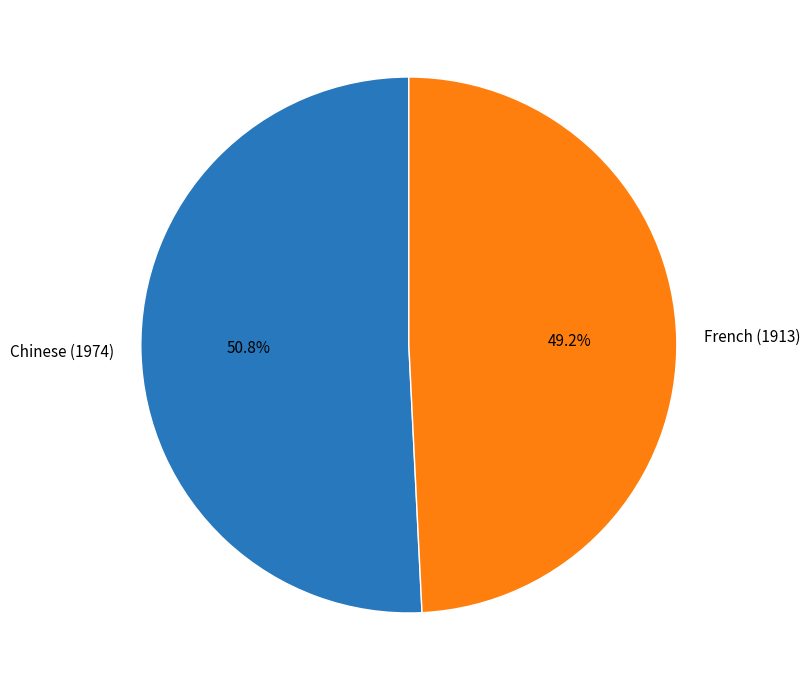

To the nearest percent, what portion does French (1913) represent?

49%